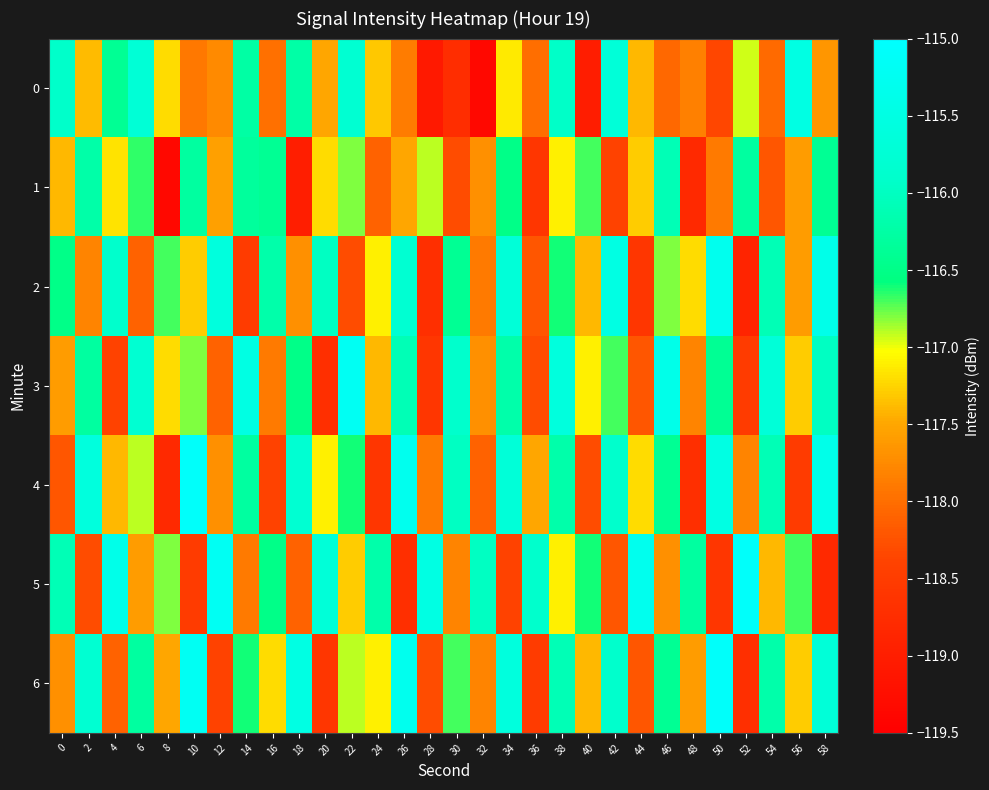

At which category is the sum across all series the highest?

38